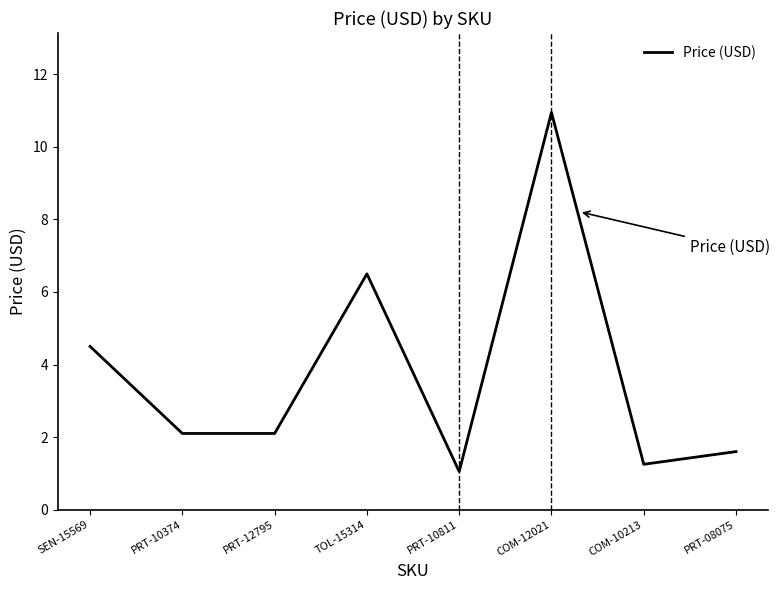

What is the difference between the values at SEN-15569 and PRT-10374?

2.4